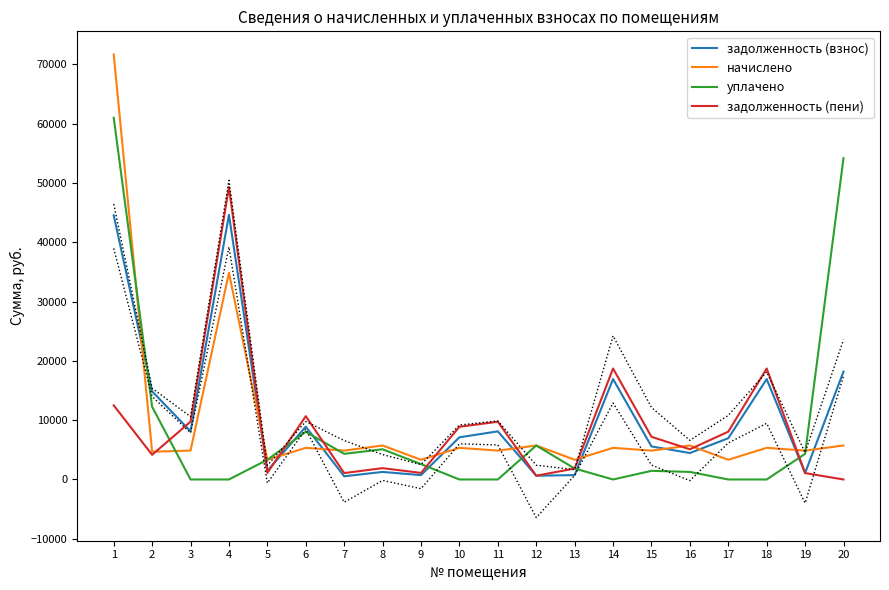

Where is the first local maximum for задолженность (пени)?

4